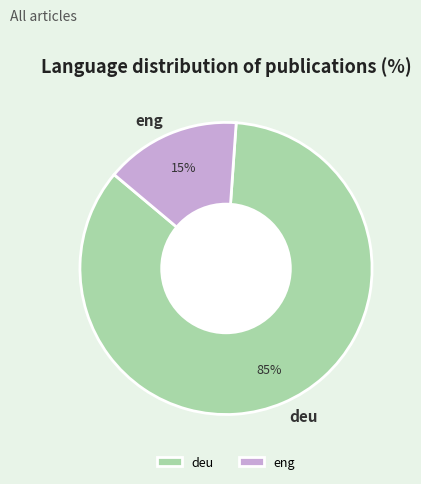

Which has a higher value, deu or eng?

deu